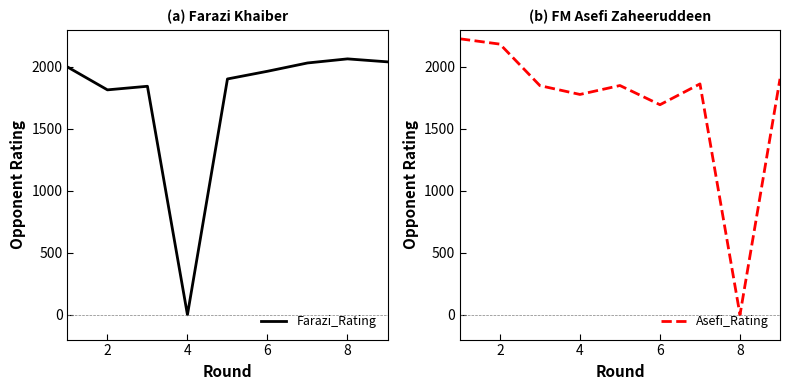

Which series has the largest total across all categories?

Farazi_Rating